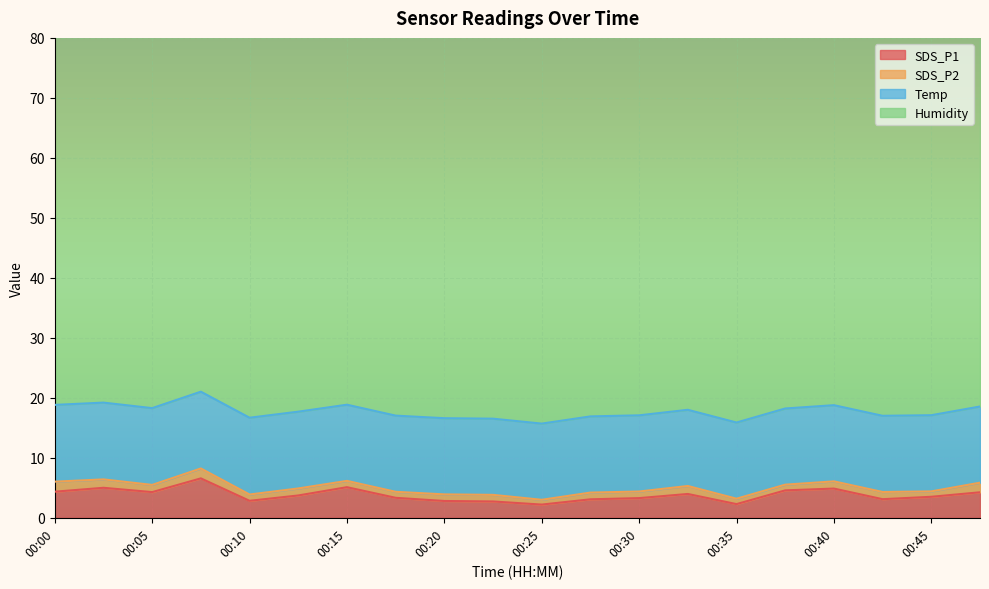

The SDS_P1 series shows 2.2 at 00:25. True or false?

True